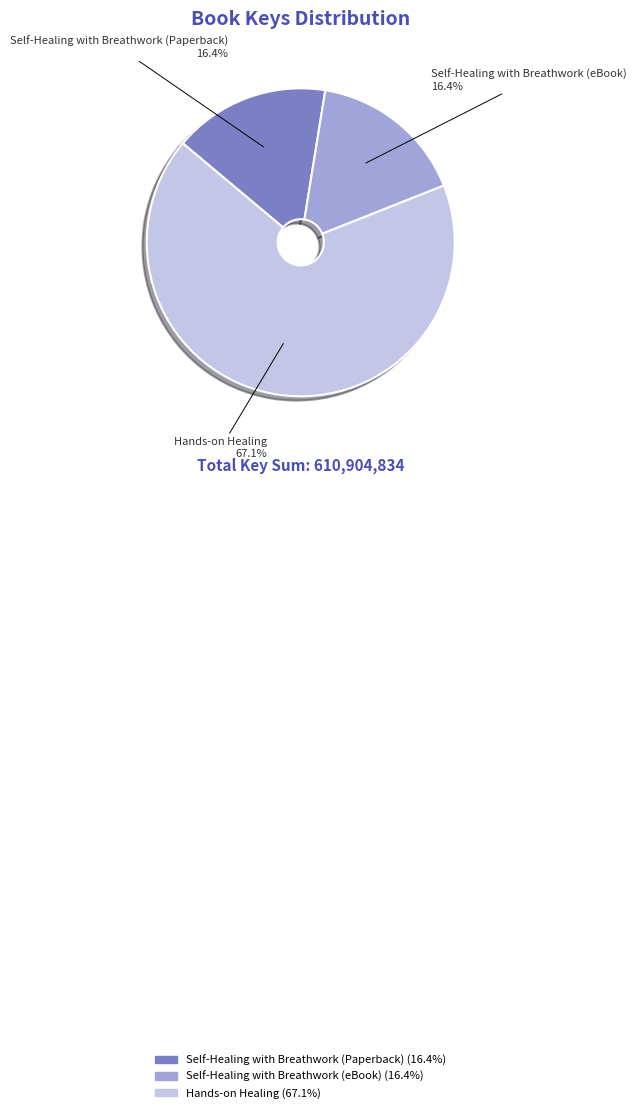

The Hands-on Healing slice represents 58% of the pie. True or false?

False